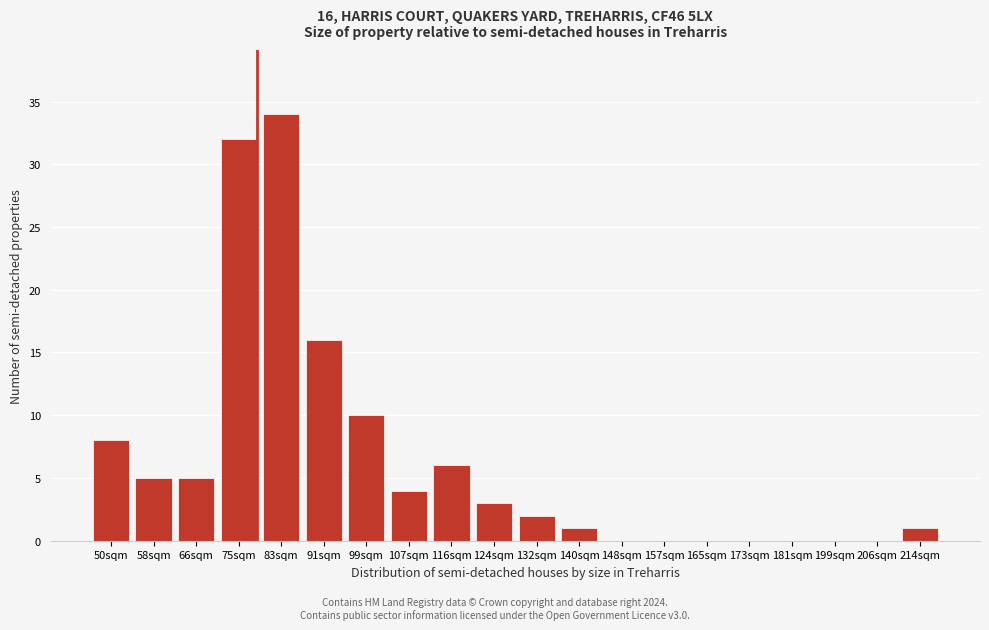

Reading left to right, transcribe all the data shown in this chart.

50sqm=8	58sqm=5	66sqm=5	75sqm=32	83sqm=34	91sqm=16	99sqm=10	107sqm=4	116sqm=6	124sqm=3	132sqm=2	140sqm=1	148sqm=0	157sqm=0	165sqm=0	173sqm=0	181sqm=0	199sqm=0	206sqm=0	214sqm=1